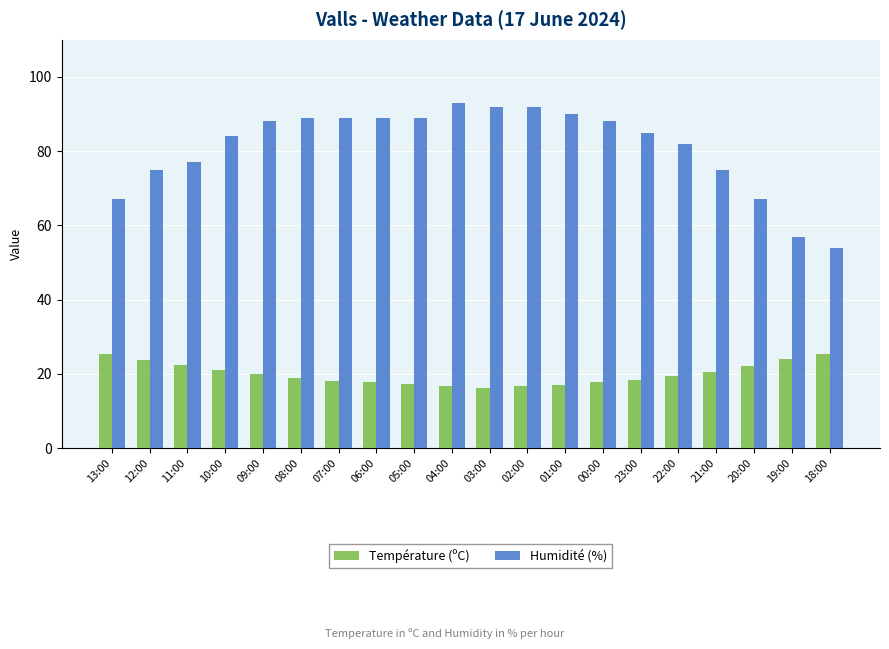

What are all the series names shown in the legend?

Température (ºC), Humidité (%)